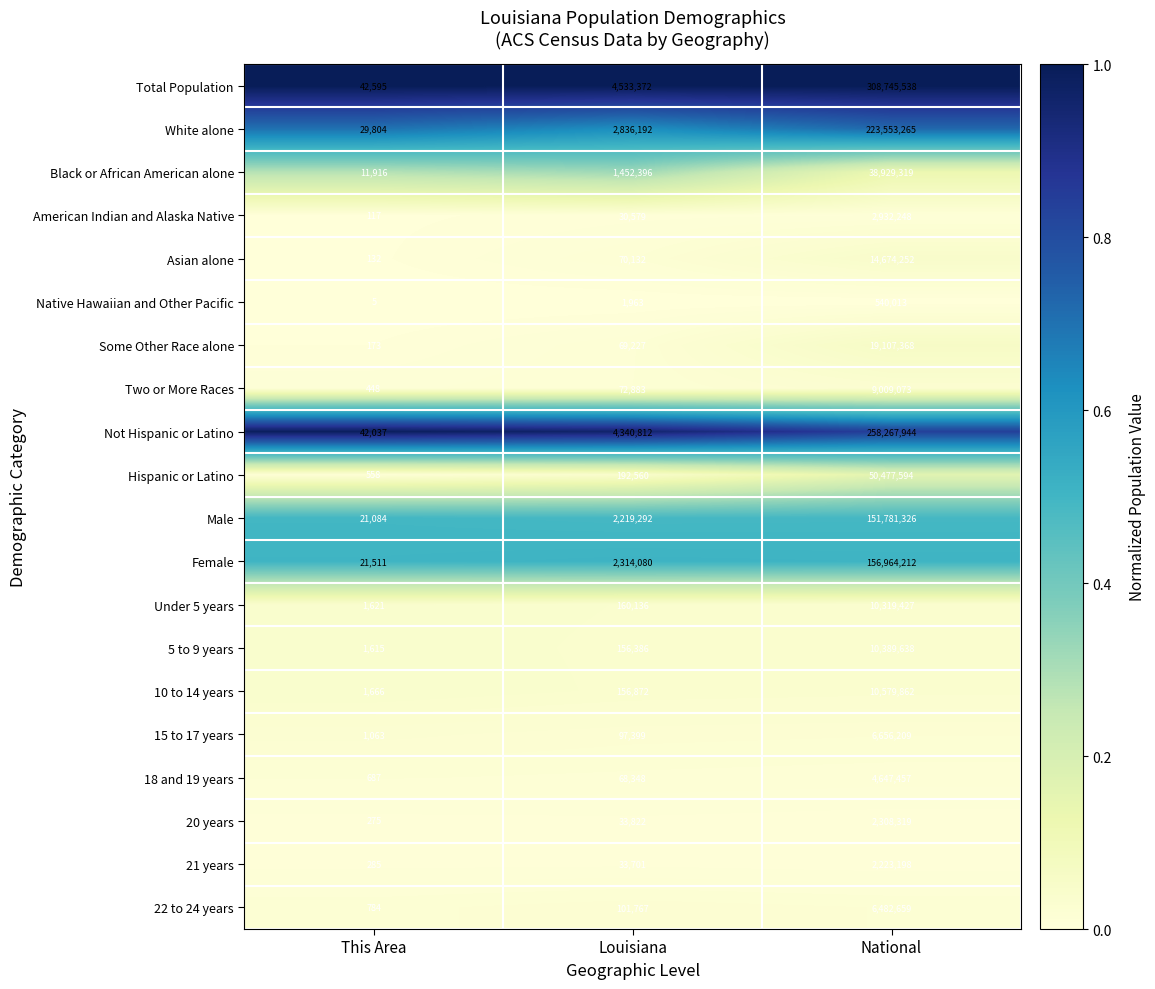

What is the smallest value displayed?

5